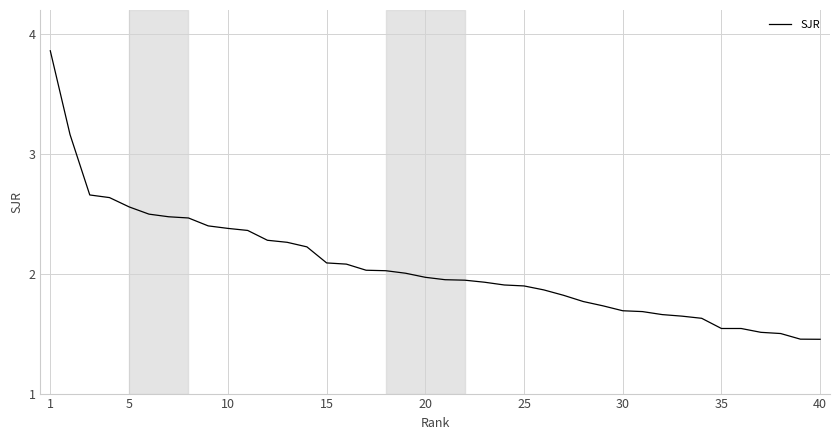

Reading right to left, transcribe all the data shown in this chart.

1.5	1.5	1.5	1.5	1.5	1.5	1.6	1.6	1.7	1.7	1.7	1.7	1.8	1.8	1.9	1.9	1.9	1.9	1.9	1.9	2.0	2.0	2.0	2.0	2.1	2.1	2.2	2.3	2.3	2.4	2.4	2.4	2.5	2.5	2.5	2.6	2.6	2.7	3.2	3.9